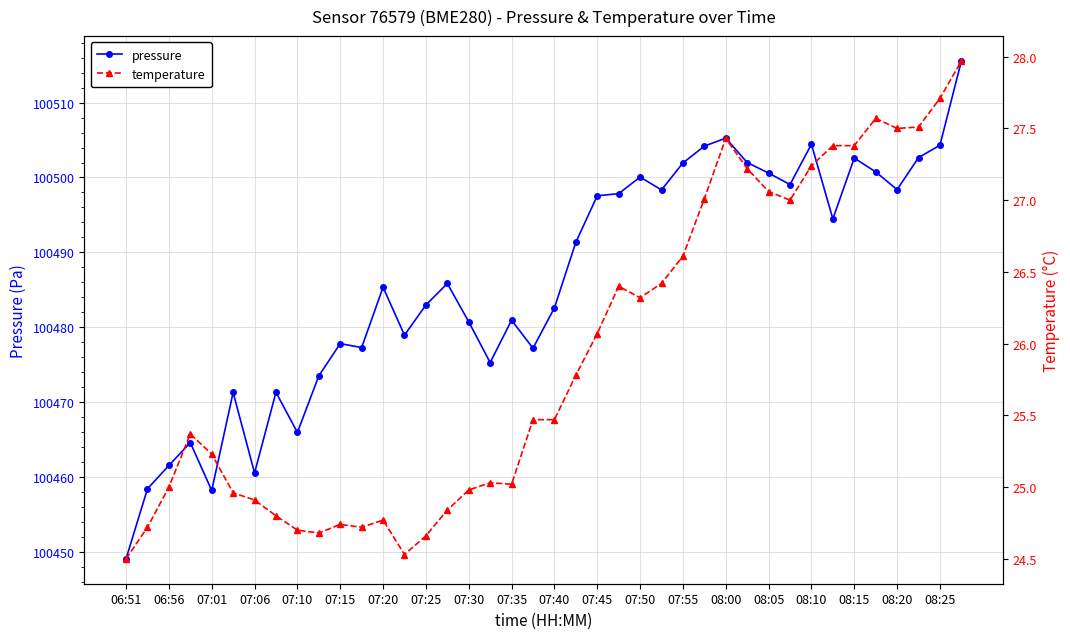

In pressure, how many points are lower than both neighbors (excluding endpoints)?

11